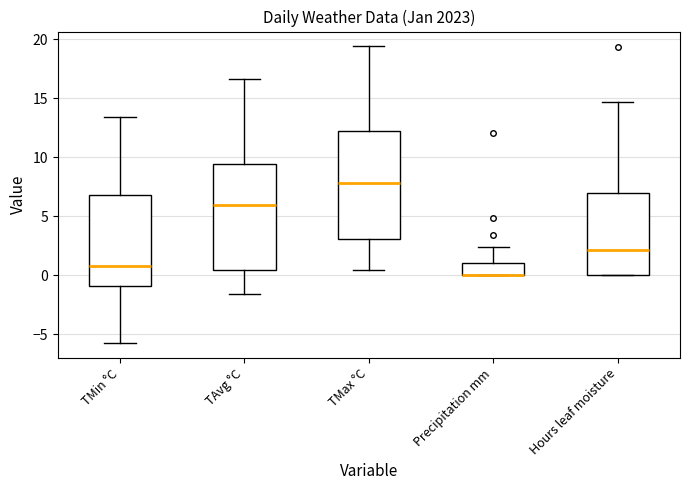

Reading left to right, transcribe this box plot: for each box, give where its median line is, the range the box spans, and where its two whiskers end, as read against the y-axis. The values are not printed on the chart, so give them approximately, as read against the axis.

TMin °C: median 1.0, box -1.0 to 7.0, whiskers -5.5 to 13.5
TAvg °C: median 6.0, box 0.5 to 9.5, whiskers -1.5 to 16.5
TMax °C: median 8.0, box 3.0 to 12.0, whiskers 0.5 to 19.5
Precipitation mm: median 0.0 (drawn on the box's lower edge), box 0.0 to 1.0, whiskers 0.0 to 2.5
Hours leaf moisture: median 2.0, box 0.0 to 7.0, whiskers 0.0 to 14.5